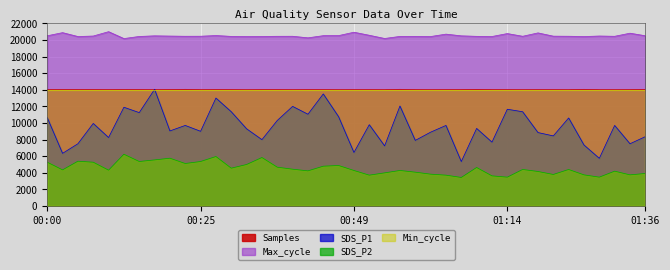

What is the difference between the maximum and minimum values in the SDS_P2 series?

2796.0